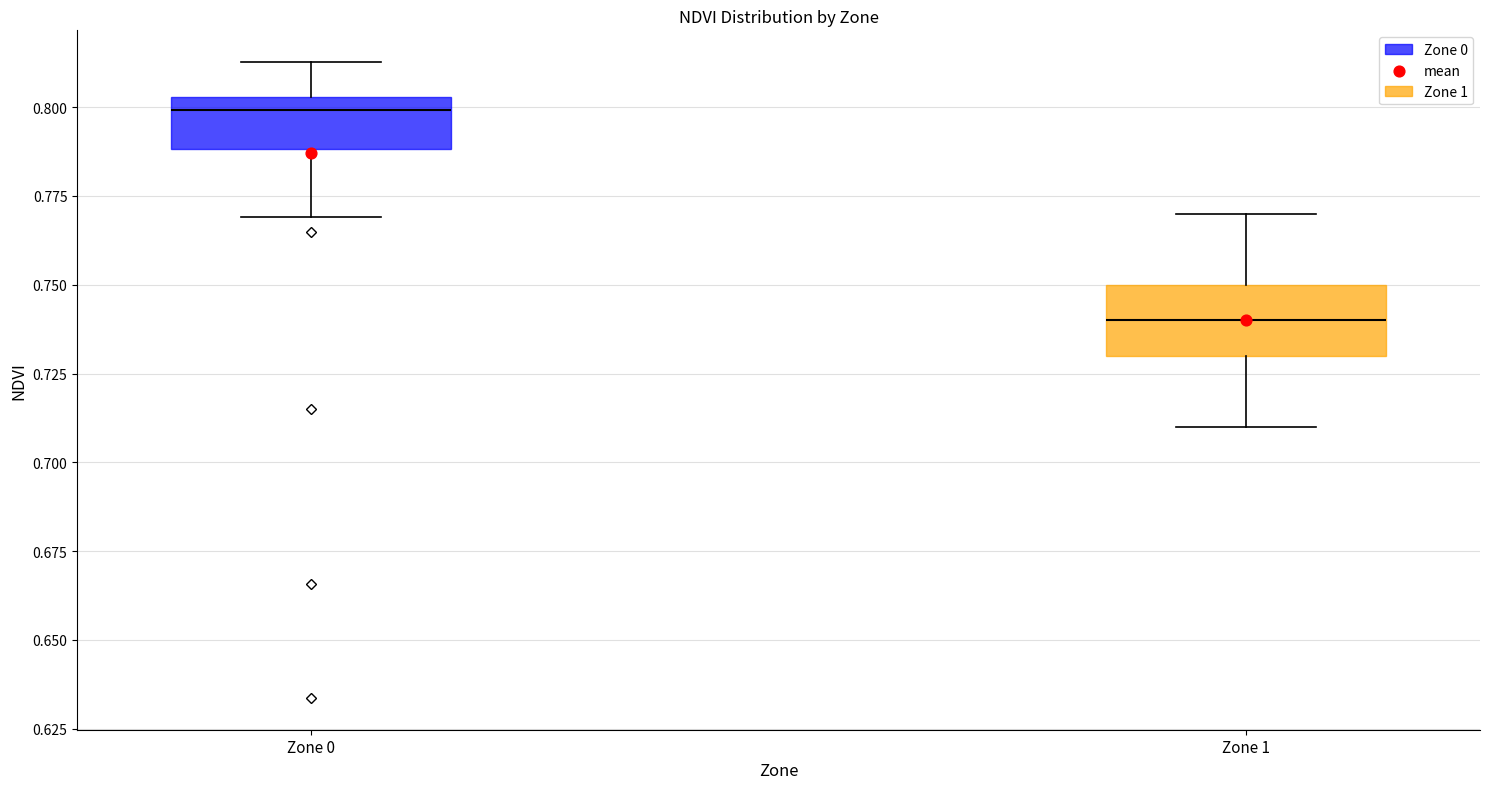

Which box has the highest median line?

Zone 0